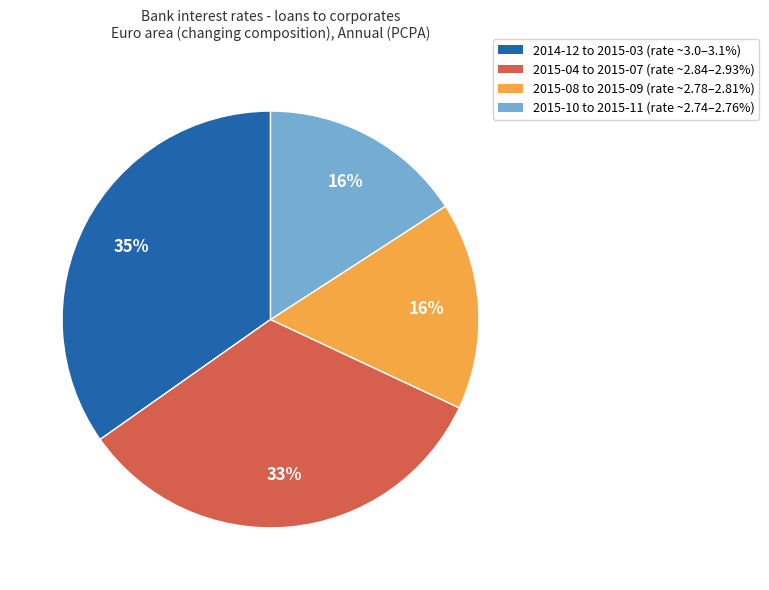

To the nearest percent, what is the difference between the largest and smallest slice percentages?

19%